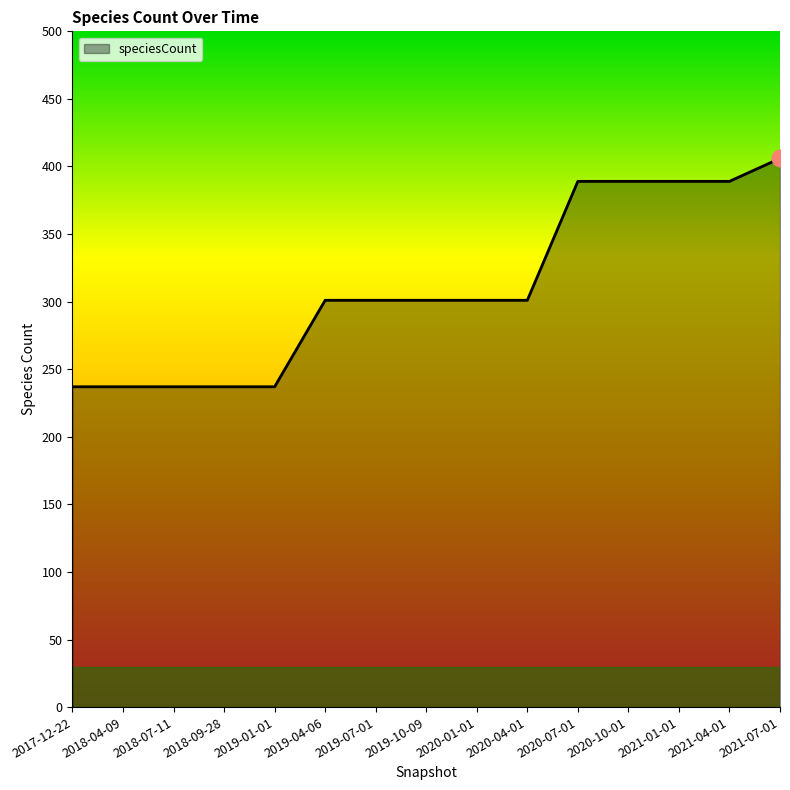

Reading left to right, what are all the values shown in this chart?

2017-12-22=237	2018-04-09=237	2018-07-11=237	2018-09-28=237	2019-01-01=237	2019-04-06=301	2019-07-01=301	2019-10-09=301	2020-01-01=301	2020-04-01=301	2020-07-01=389	2020-10-01=389	2021-01-01=389	2021-04-01=389	2021-07-01=406